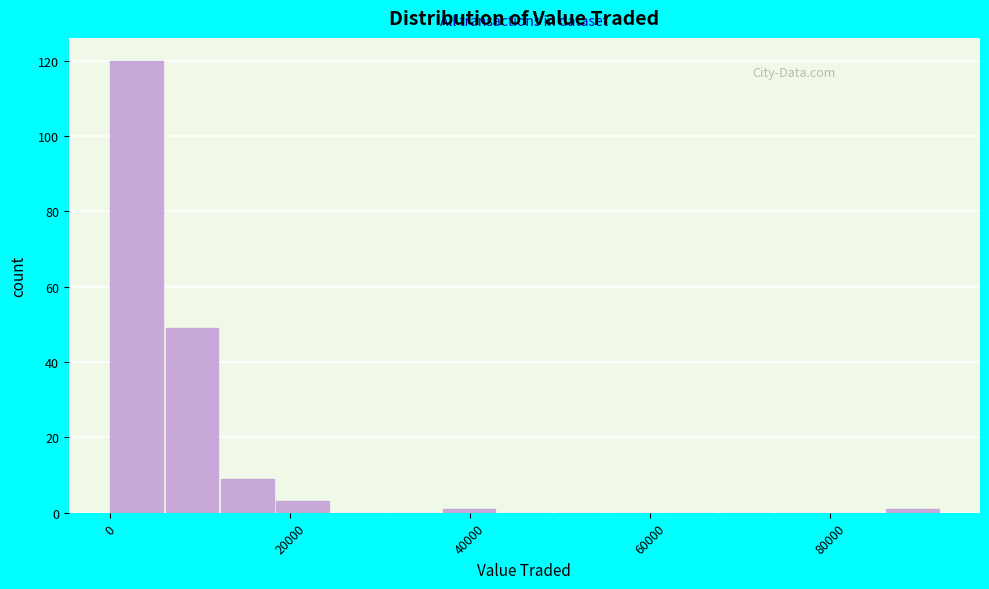

Around what value on the x-axis is the tallest bar? Give the approximate position of its centre, as read against the axis.

2000